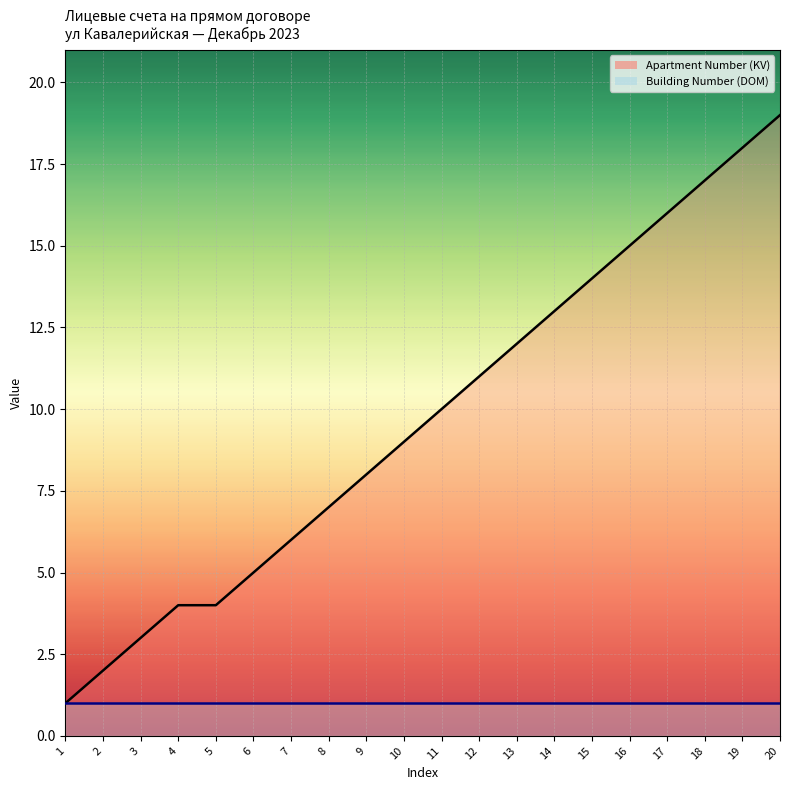

Which label corresponds to the smallest value in the chart?

1